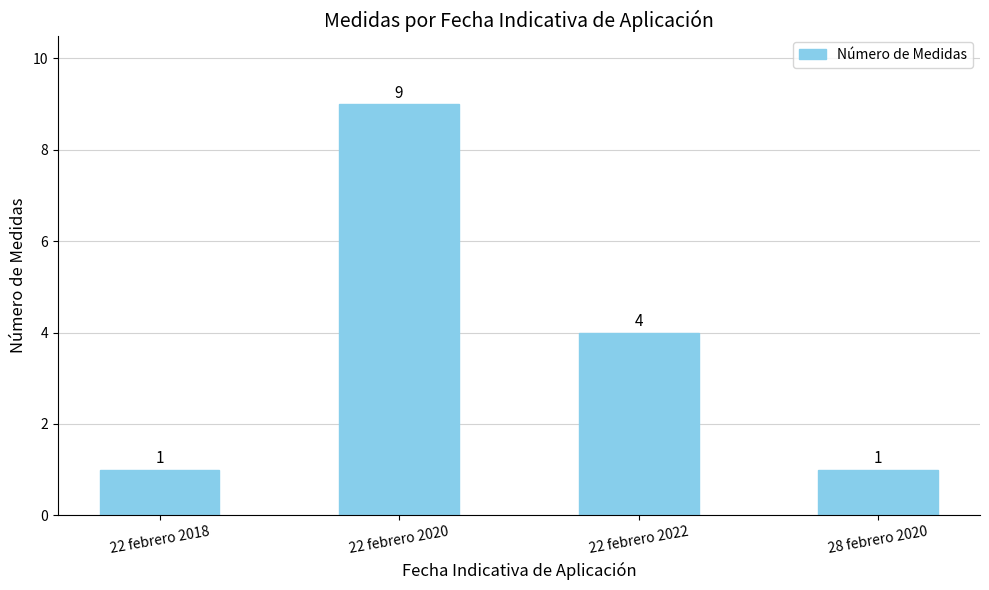

What is the label of the 4th bar from the left?

28 febrero 2020